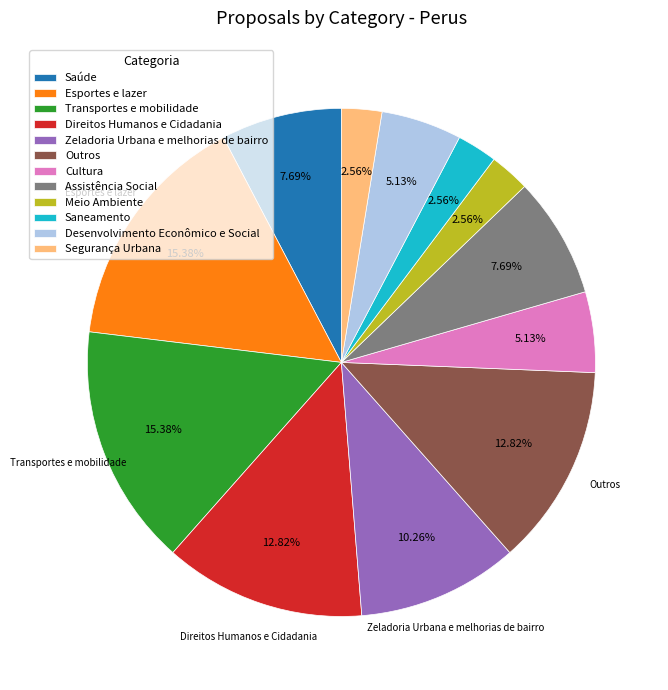

Does Direitos Humanos e Cidadania account for over 50% of the chart?

No